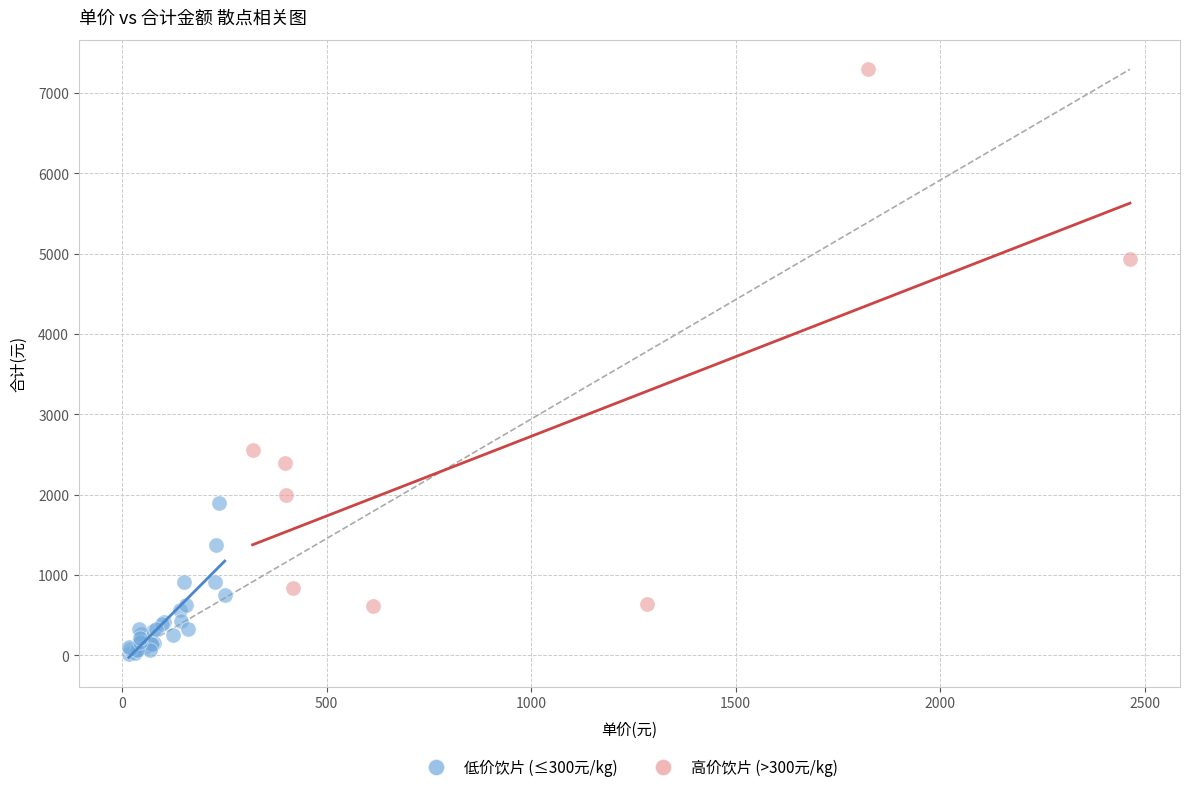

Which series contains the lowest Y value?

低价饮片 (≤300元/kg)